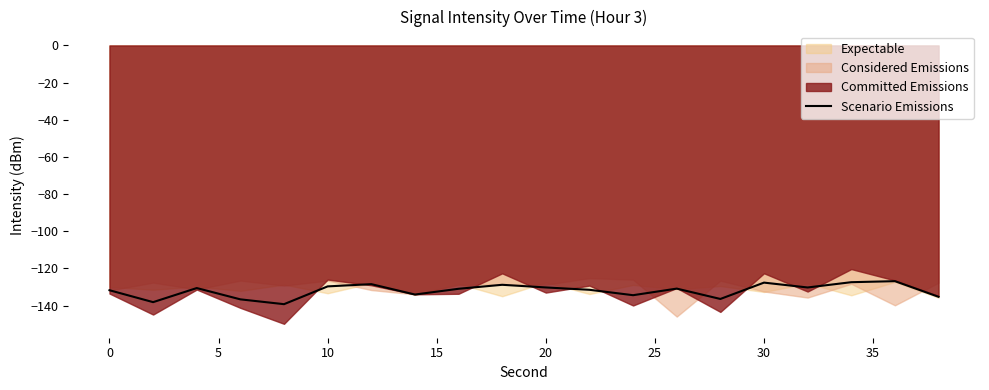

What is the lowest value of the Scenario Emissions series?

-139.3